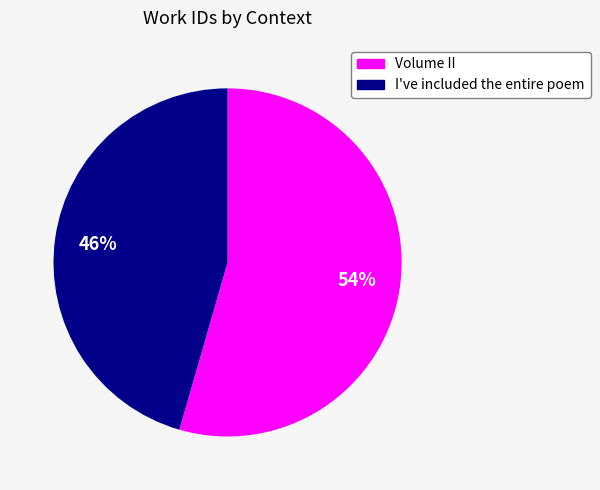

Does any single category account for the majority?

Yes